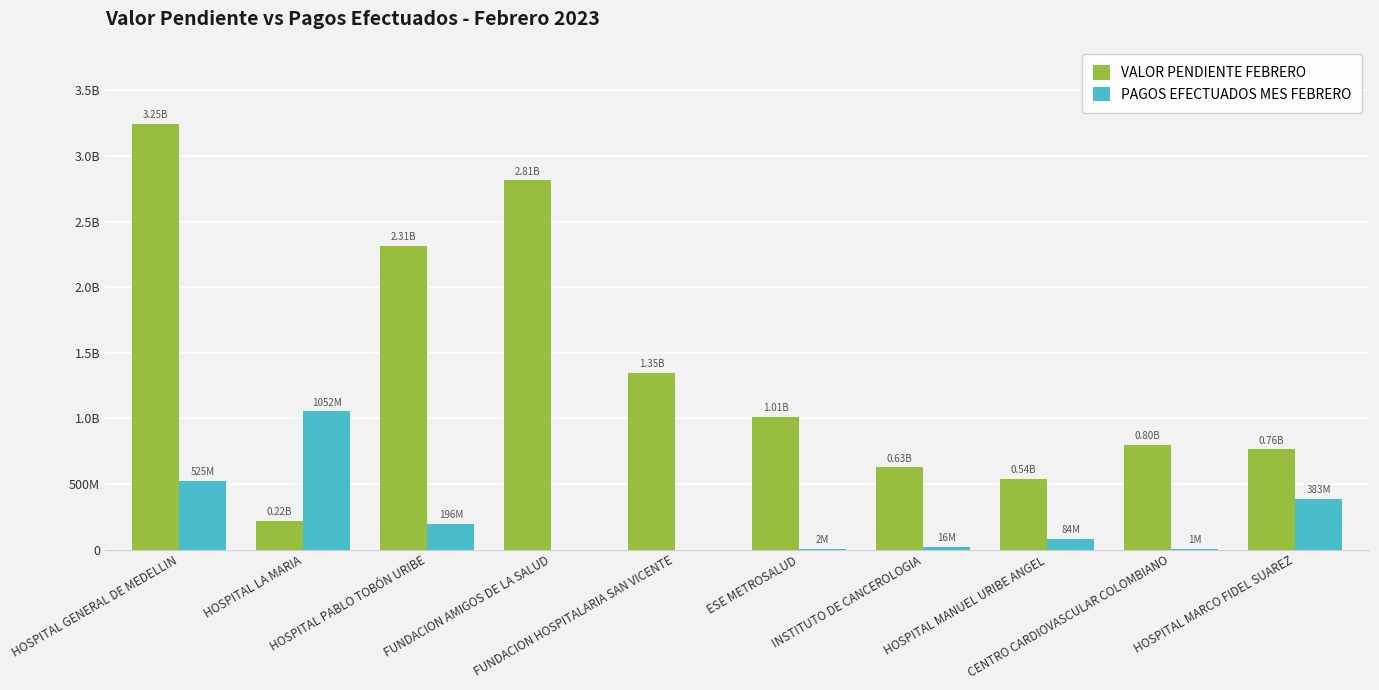

What is the sum of all PAGOS EFECTUADOS MES FEBRERO values?

2259570548